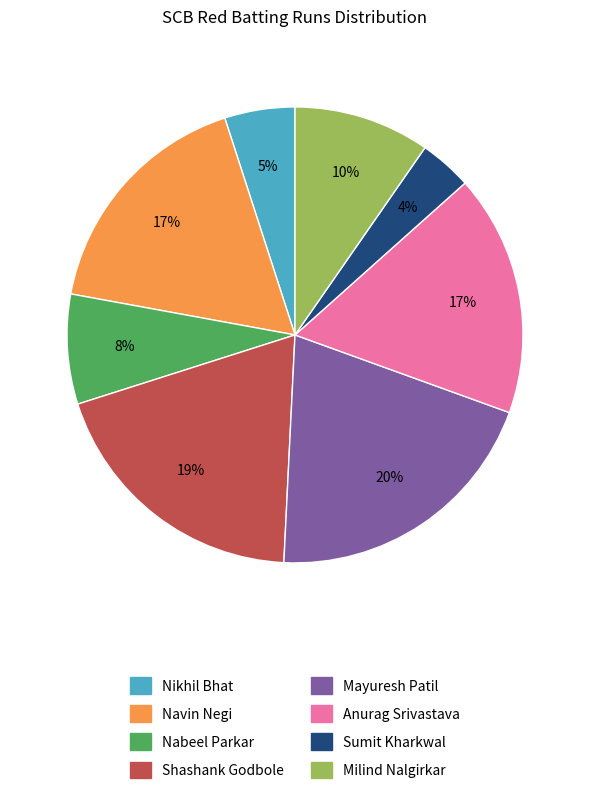

To the nearest percent, what portion does Sumit Kharkwal represent?

4%